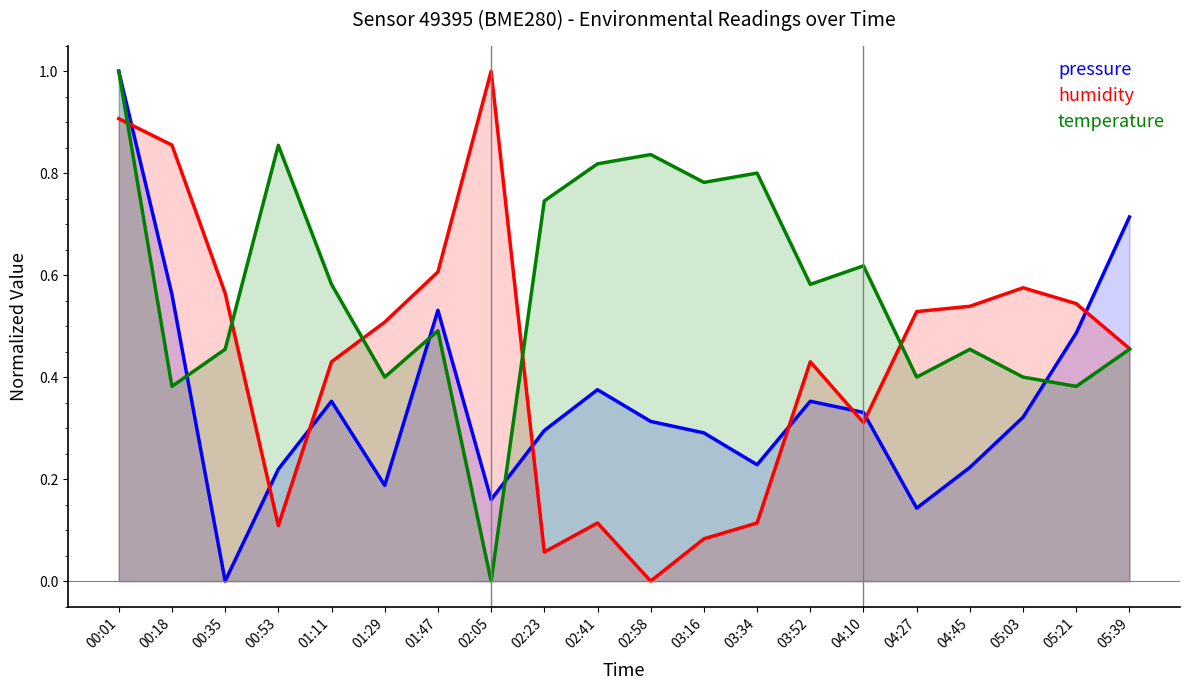

Is it true that temperature equals 0.3 at 05:39?

False